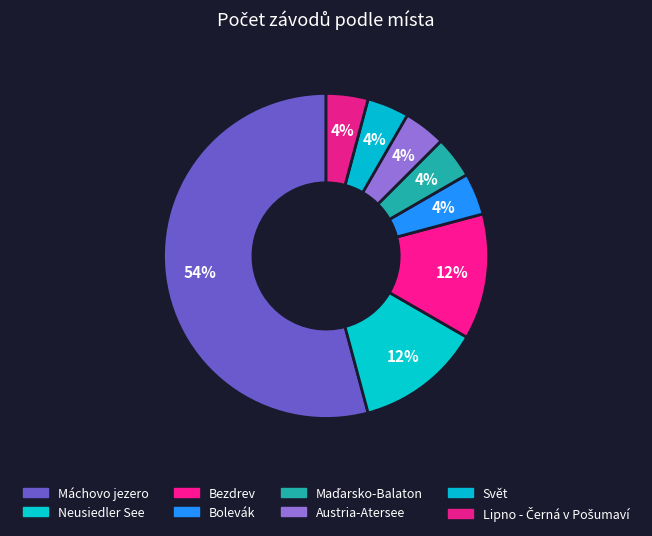

What portion of the pie excludes Maďarsko-Balaton?

95.8%